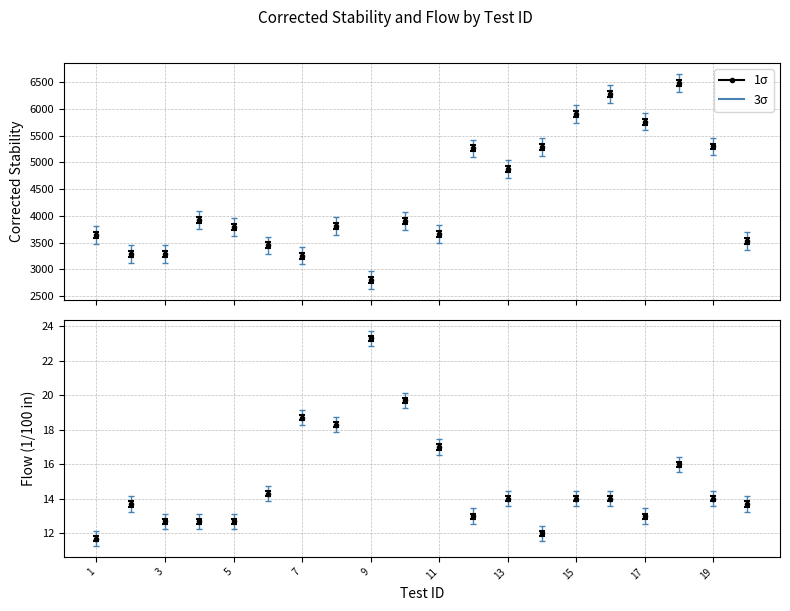

What is the difference between the Mean Stability values at 5 and 3?

514.0